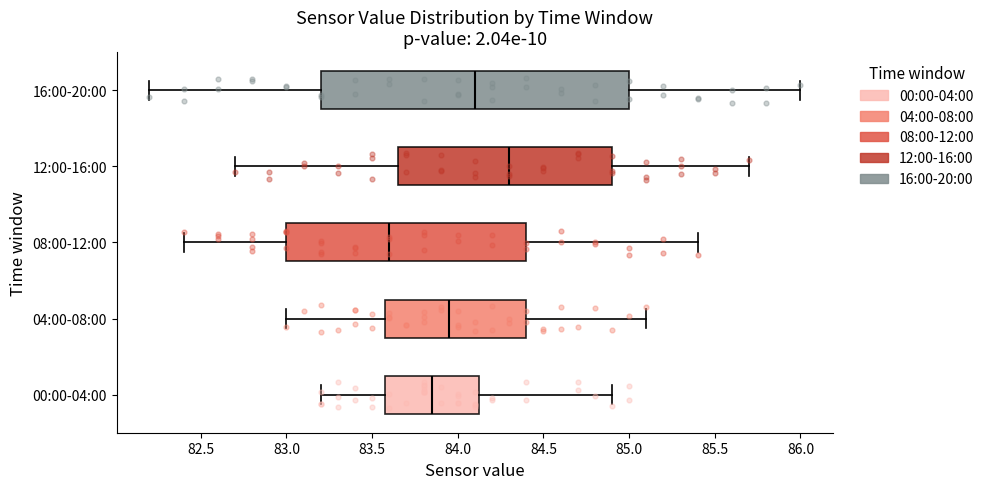

Where does the left whisker of the box for 04:00-08:00 end on the x-axis? The values are not printed on the chart, so give them approximately, as read against the axis.

83.00